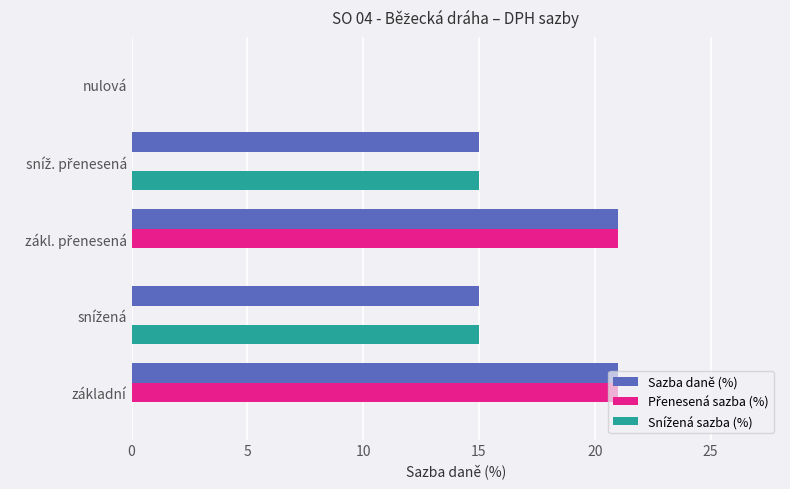

The Sazba daně (%) series shows 6 at základní. True or false?

False